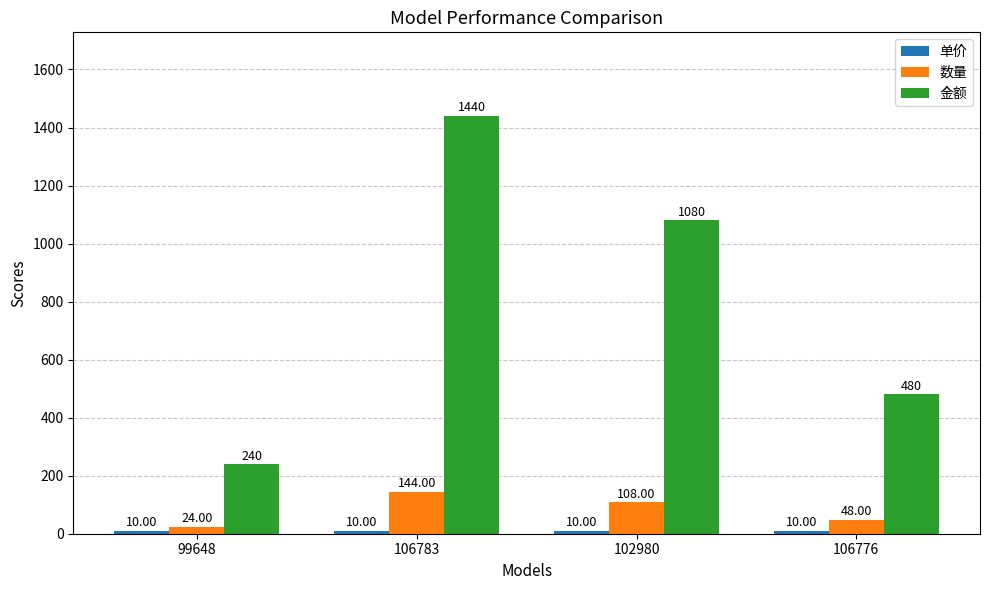

At how many categories does at least one series exceed 224?

4